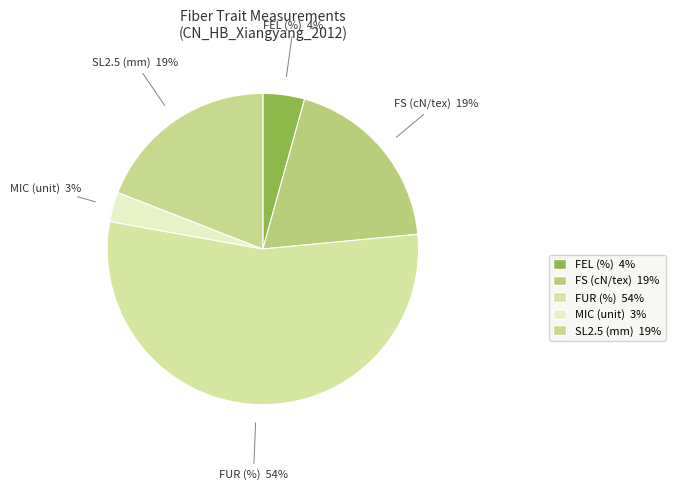

Which category accounts for the majority?

FUR (%)